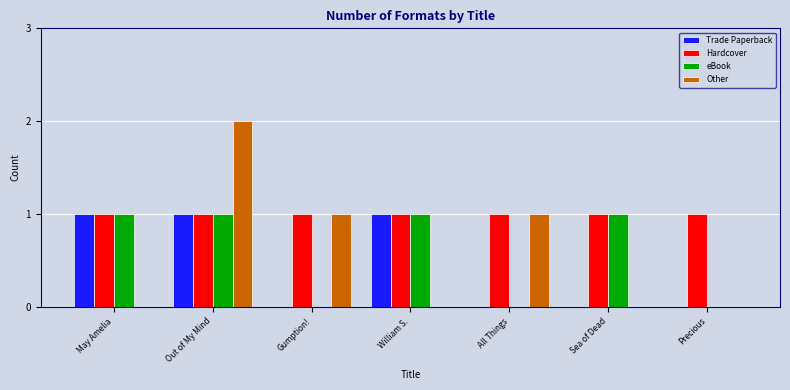

What is the highest value of the Trade Paperback series?

1